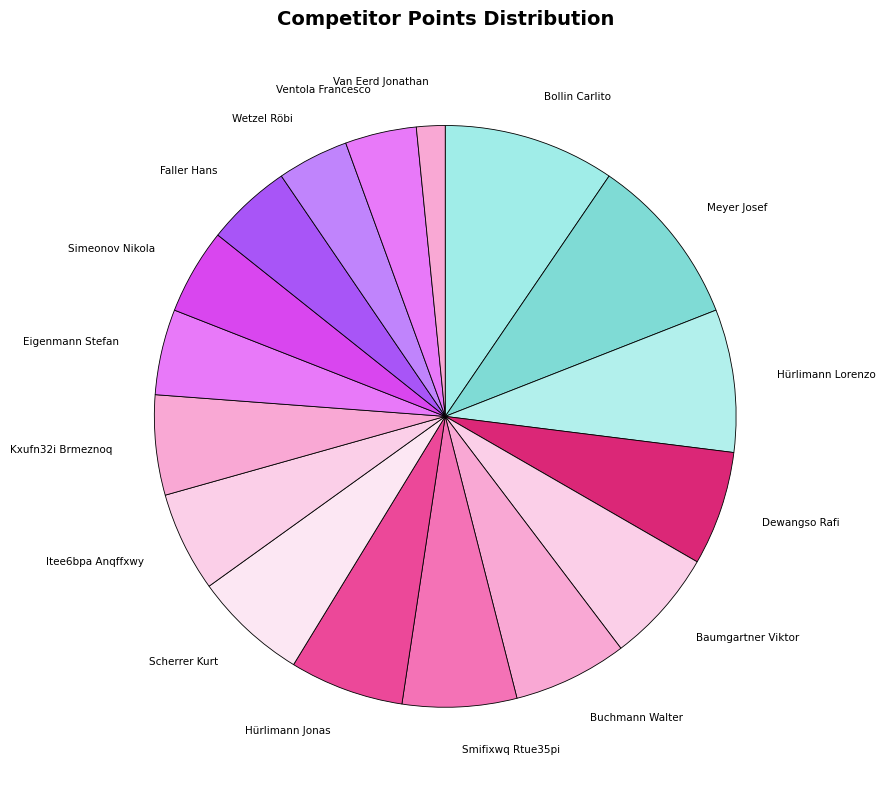

Is it true that Simeonov Nikola is 5% of the pie?

True